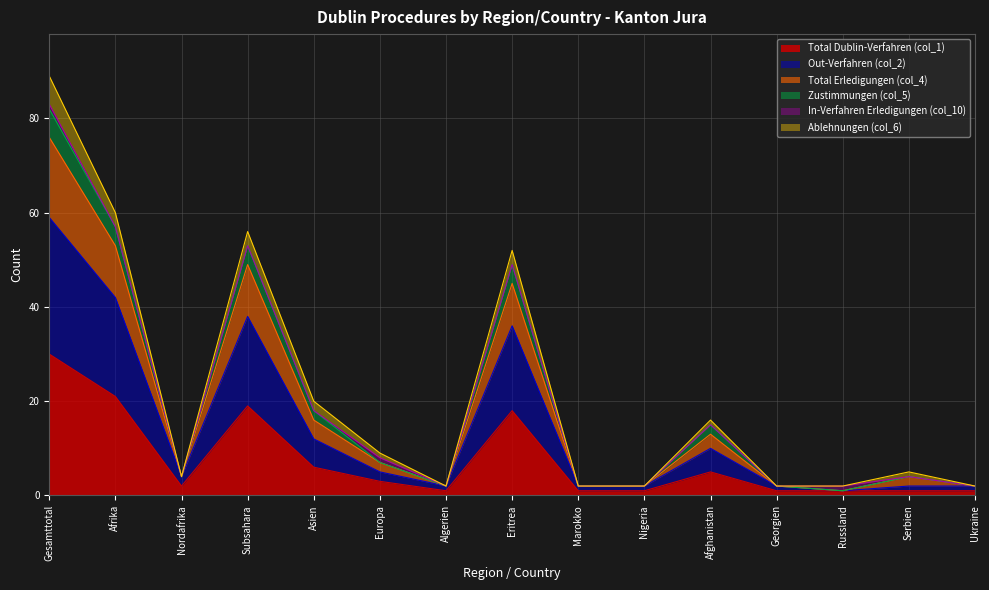

The Zustimmungen (col_5) series shows 28 at Asien. True or false?

False